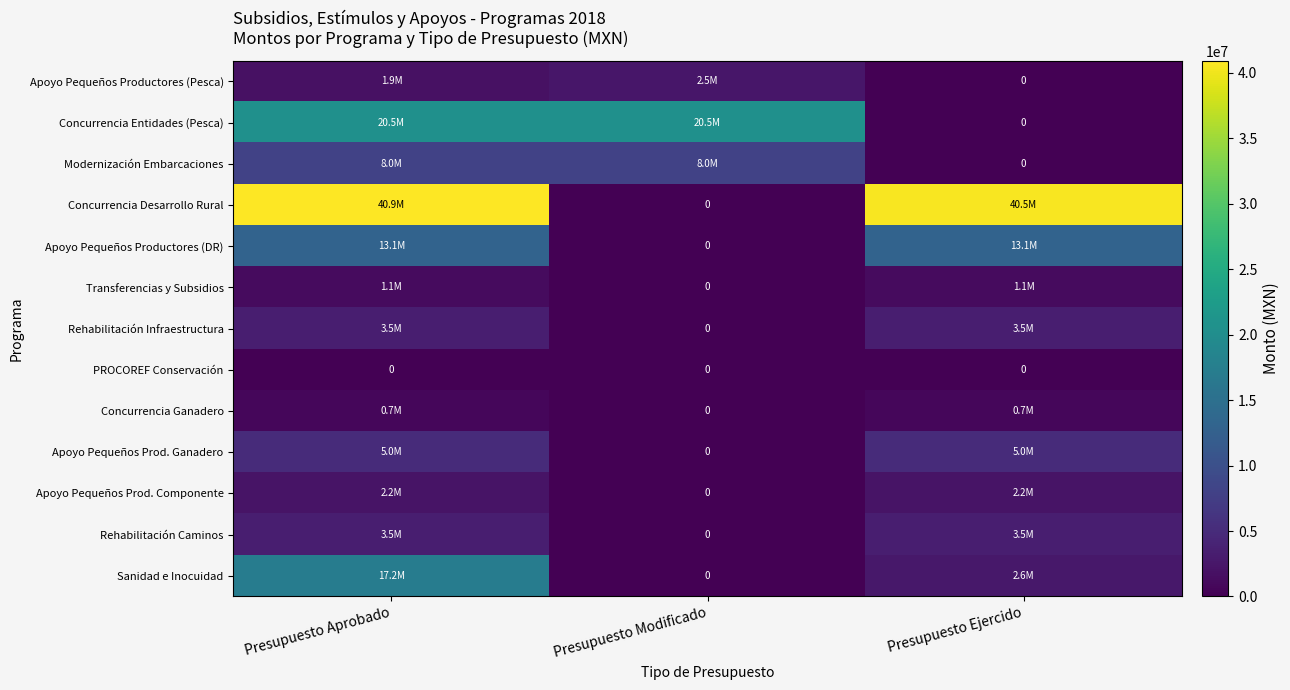

The value of Concurrencia Ganadero at Presupuesto Ejercido is 176509. True or false?

False